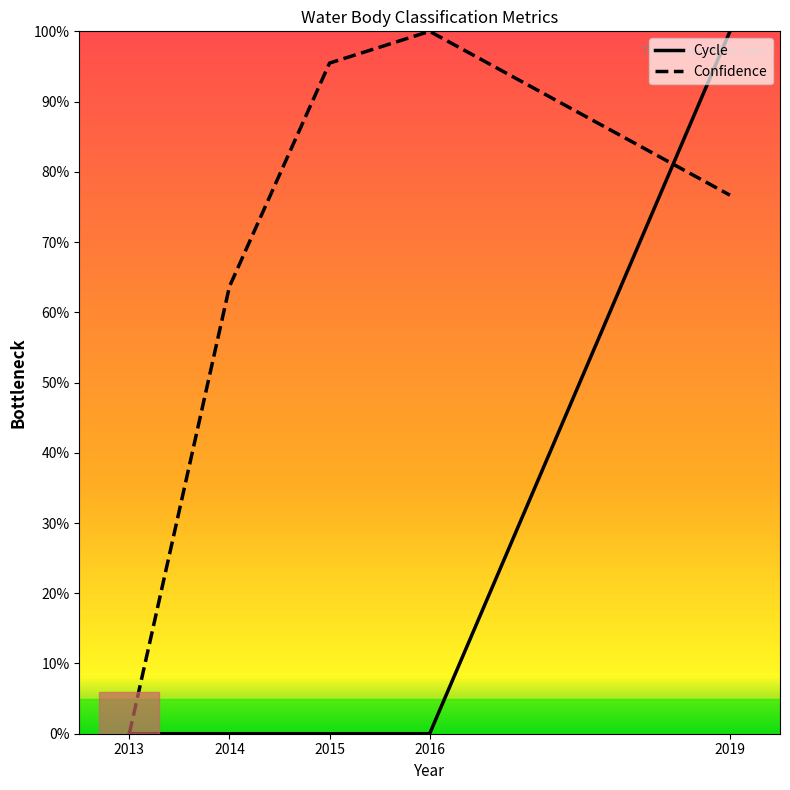

Between 2015 and 2019, which series saw the biggest shift?

Cycle